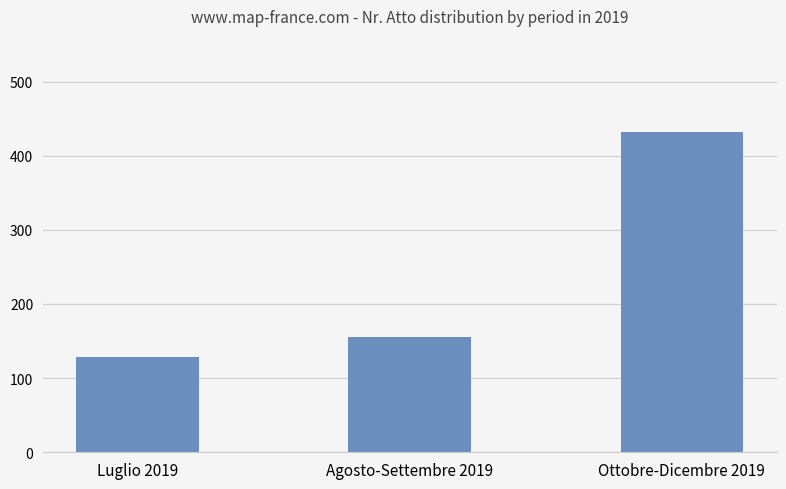

How many series are shown in this chart?

1